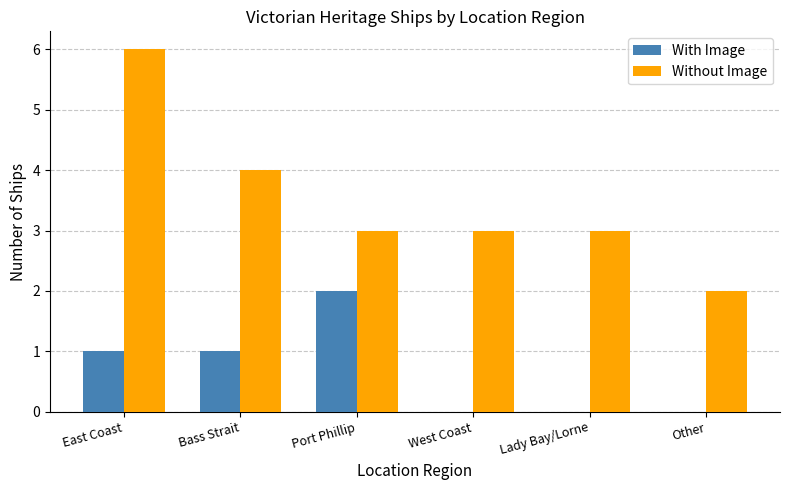

Reading left to right, transcribe all the data shown in this chart.

With Image: East Coast=1	Bass Strait=1	Port Phillip=2	West Coast=0	Lady Bay/Lorne=0	Other=0
Without Image: East Coast=6	Bass Strait=4	Port Phillip=3	West Coast=3	Lady Bay/Lorne=3	Other=2